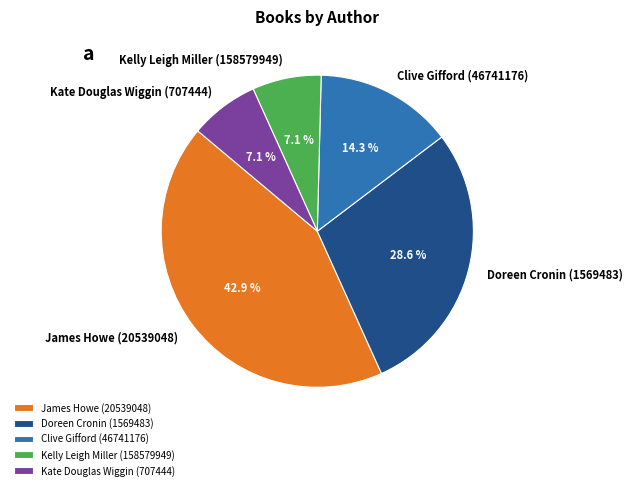

The Kelly Leigh Miller (158579949) slice represents 7% of the pie. True or false?

True